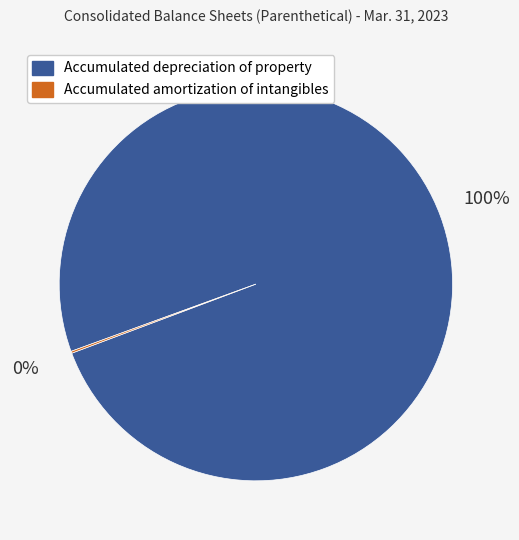

To the nearest percent, what is the difference between the largest and smallest slice percentages?

100%